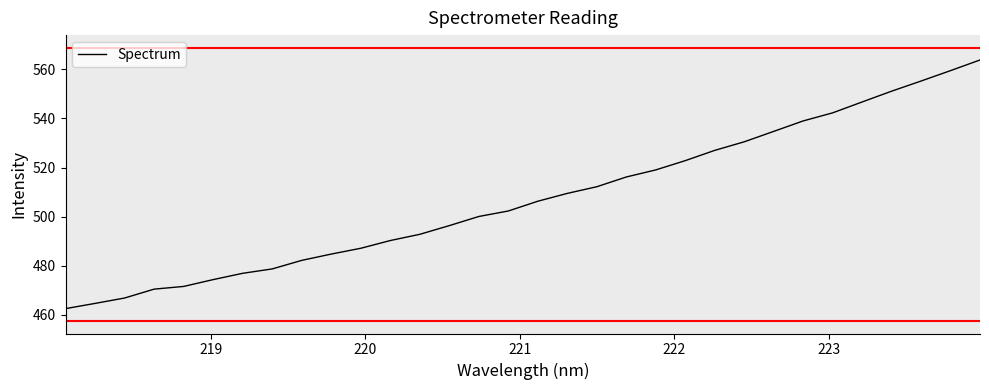

What is the difference between the maximum and minimum values?

101.4